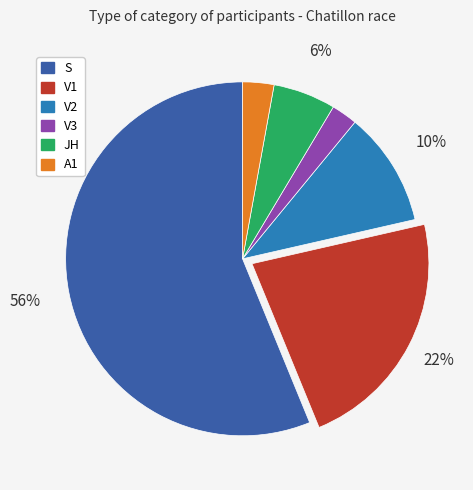

Which slice is the largest?

S